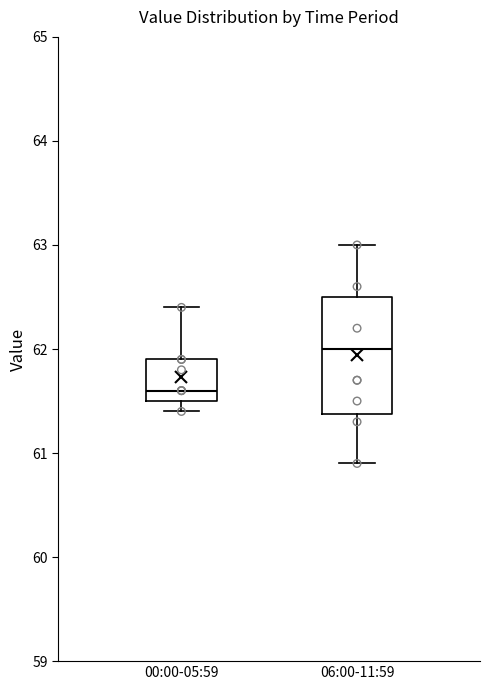

Where does the median line of the box for 00:00-05:59 sit on the y-axis? The values are not printed on the chart, so give them approximately, as read against the axis.

61.6